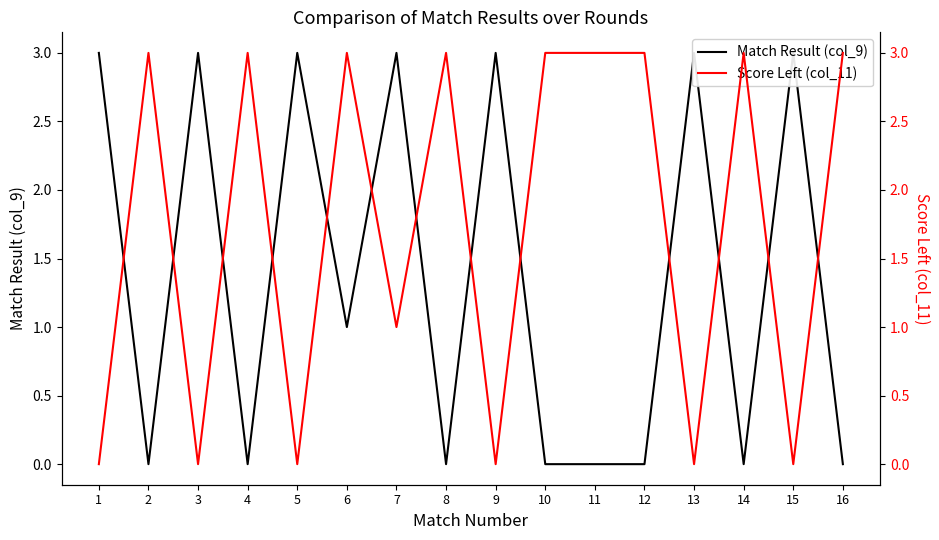

Which series has the largest total across all categories?

Score Left (col_11)